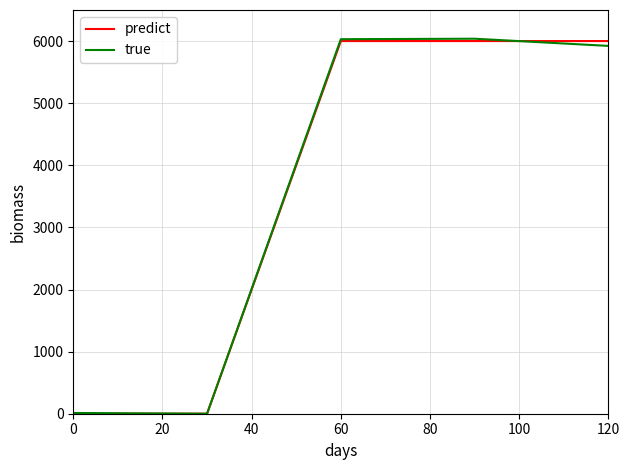

What is the maximum value shown in the chart?

6037.6